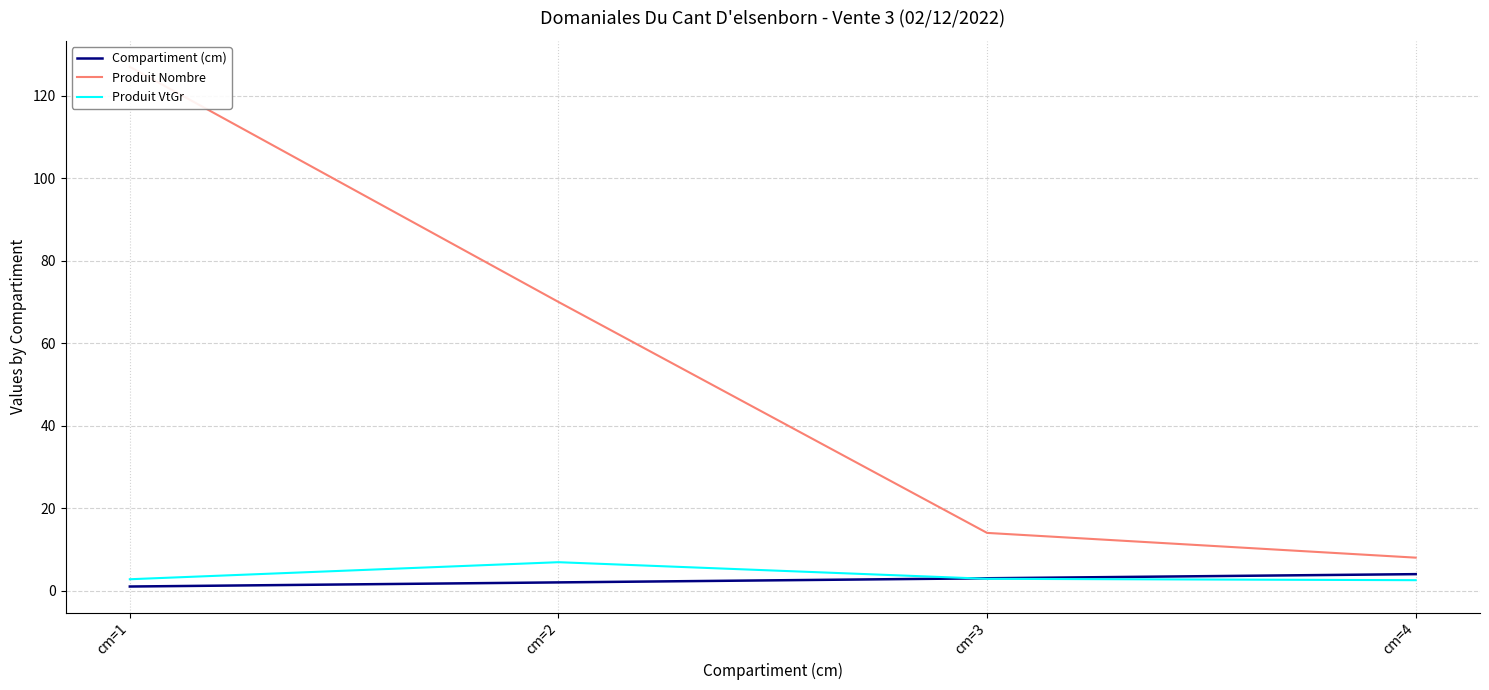

How many Produit VtGr values are between 2 and 6?

3